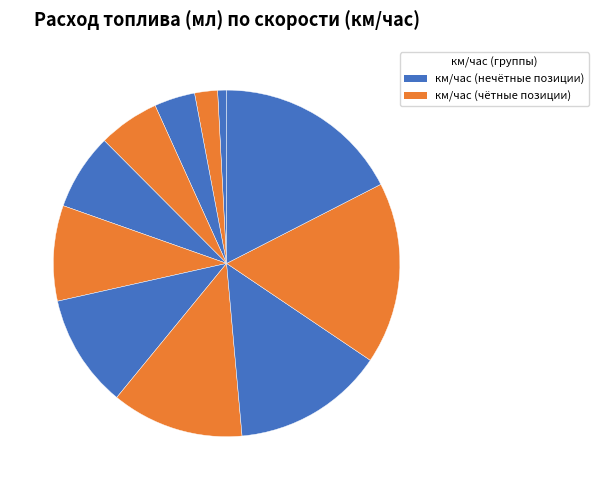

How many slices are in this pie chart?

11